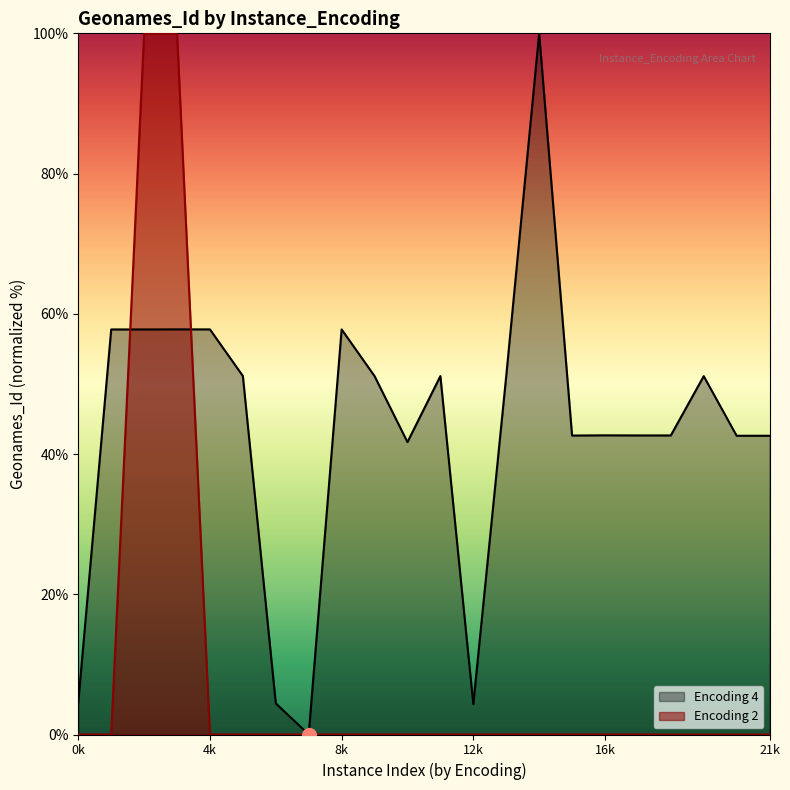

What is the label of the 15th point from the right?

7